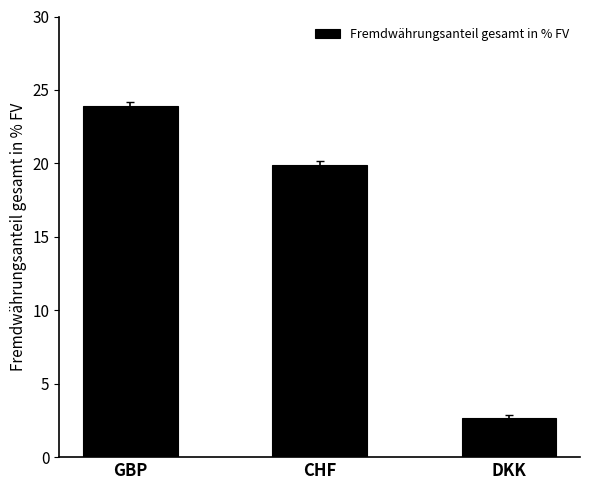

Reading right to left, what are all the values shown in this chart?

DKK=2.6	CHF=19.9	GBP=23.9